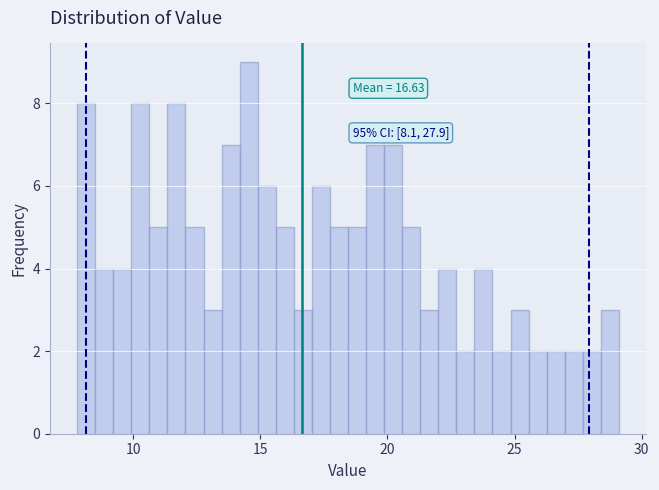

Around what value on the x-axis is the tallest bar? Give the approximate position of its centre, as read against the axis.

14.5